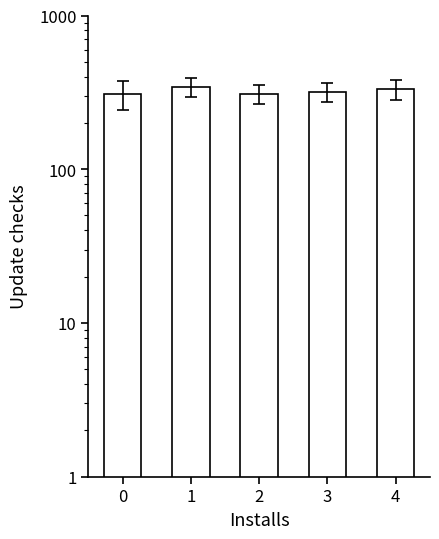

The value at 2 is 190.9. True or false?

False